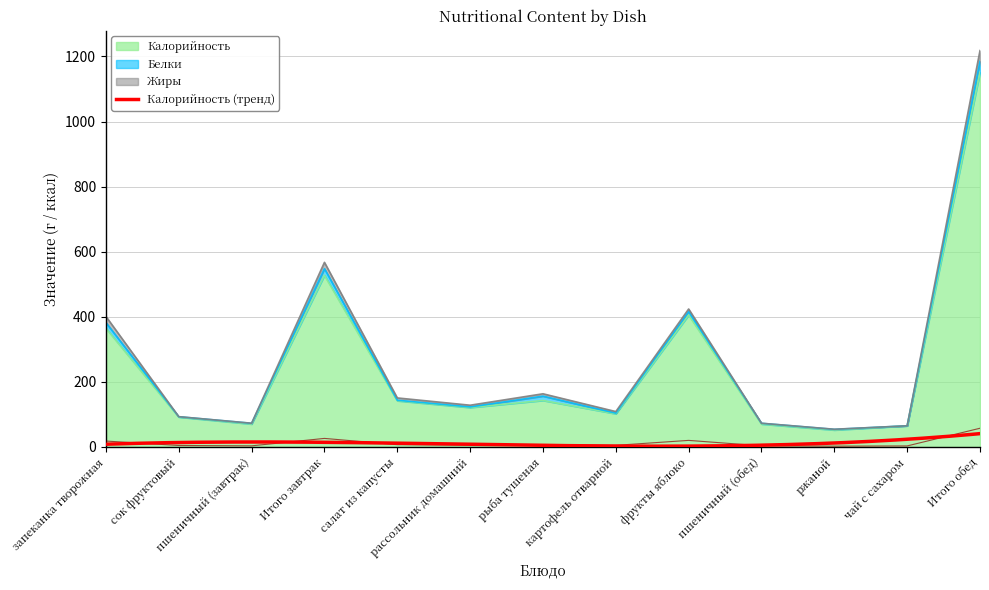

What is the value of the Белки point at the 11th from the left?

2.0